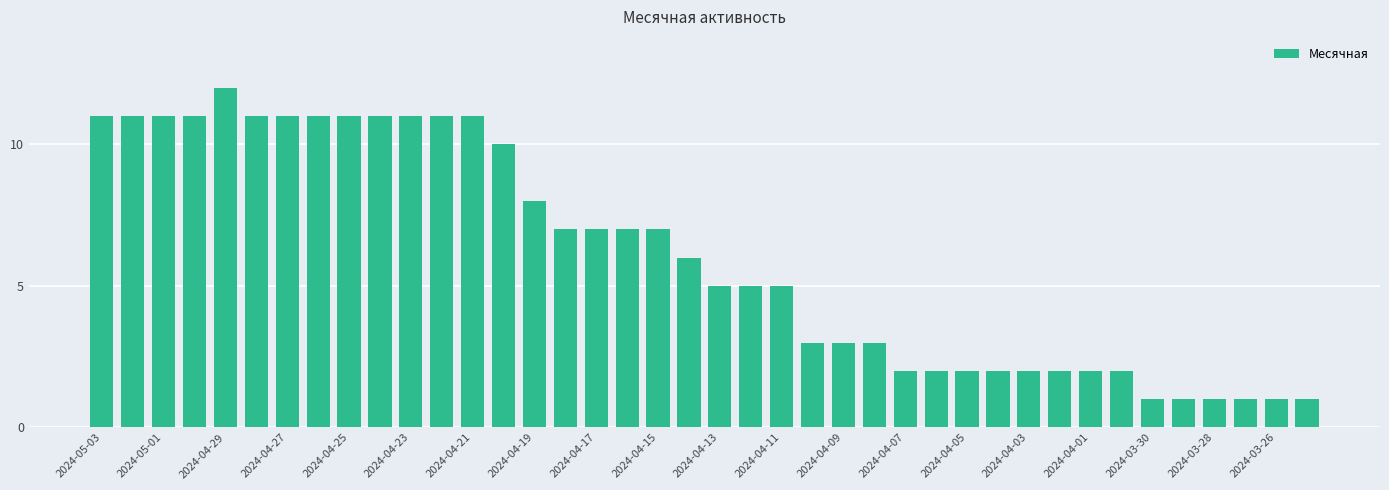

What is the value of the 30th bar from the left?

2